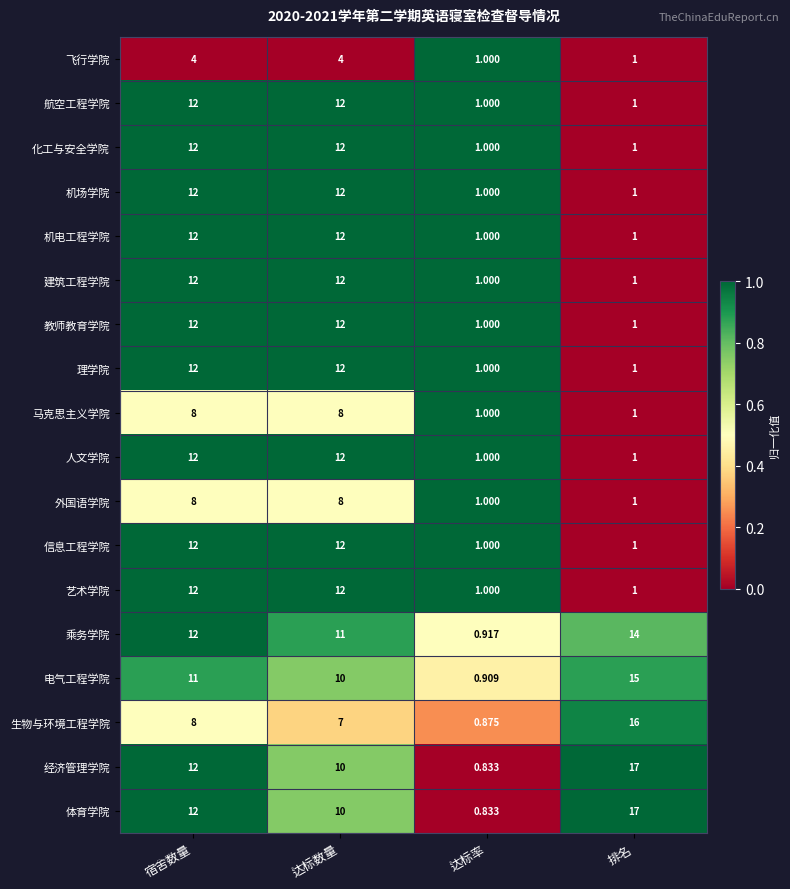

At which category does the chart reach its minimum across all series?

达标率